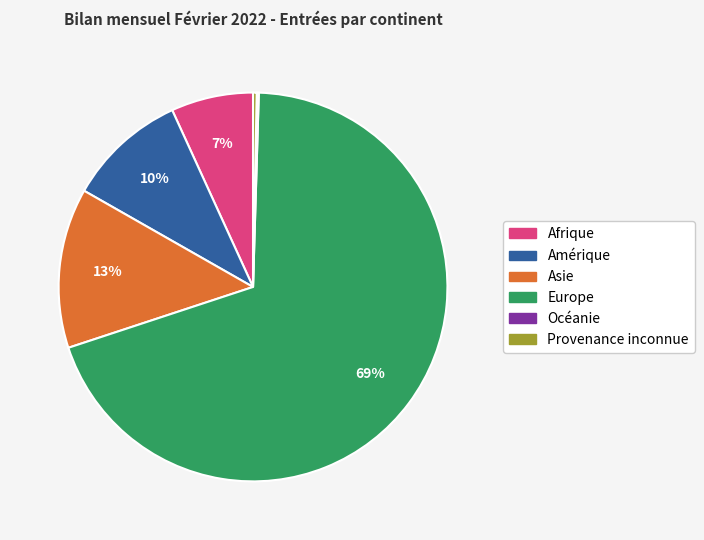

Is Afrique the majority of the pie?

No